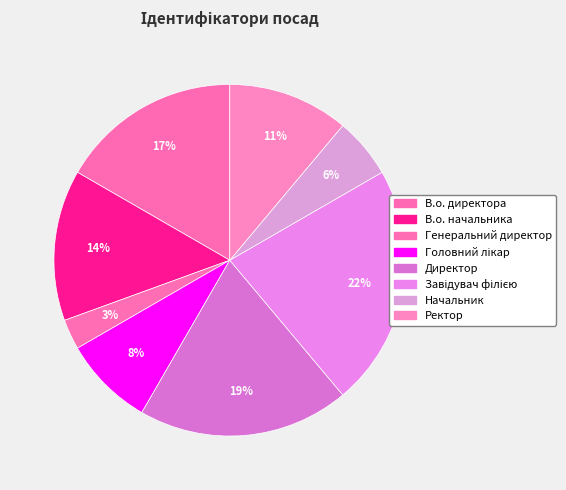

How many segments does this pie chart have?

8